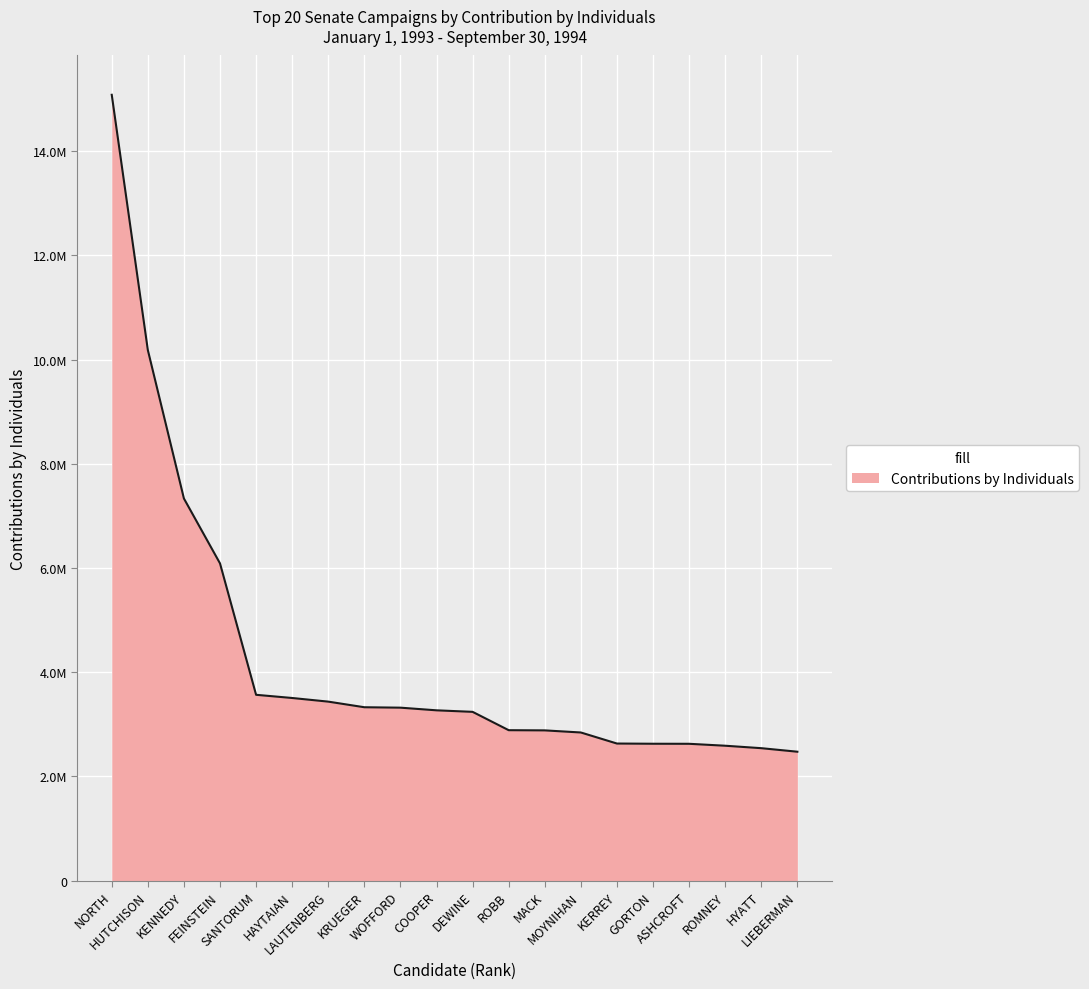

Is this an area chart (filled region under the line)?

Yes